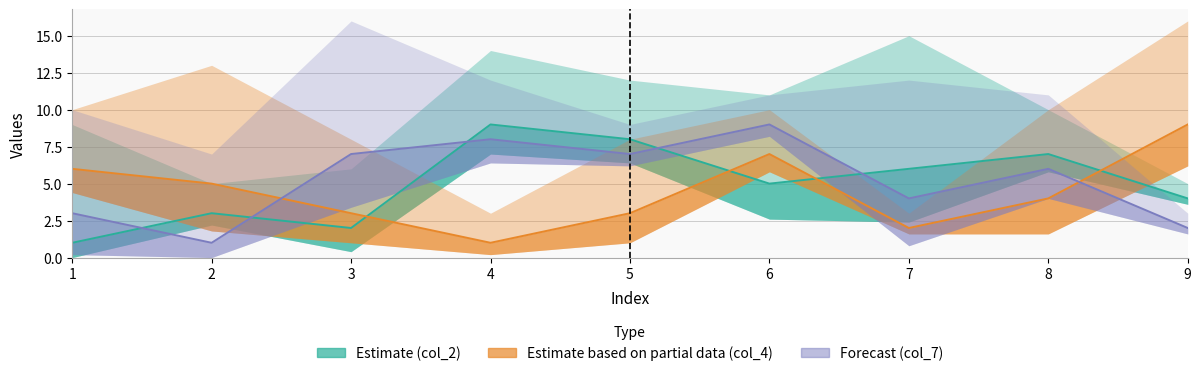

What is the smallest value displayed?

1